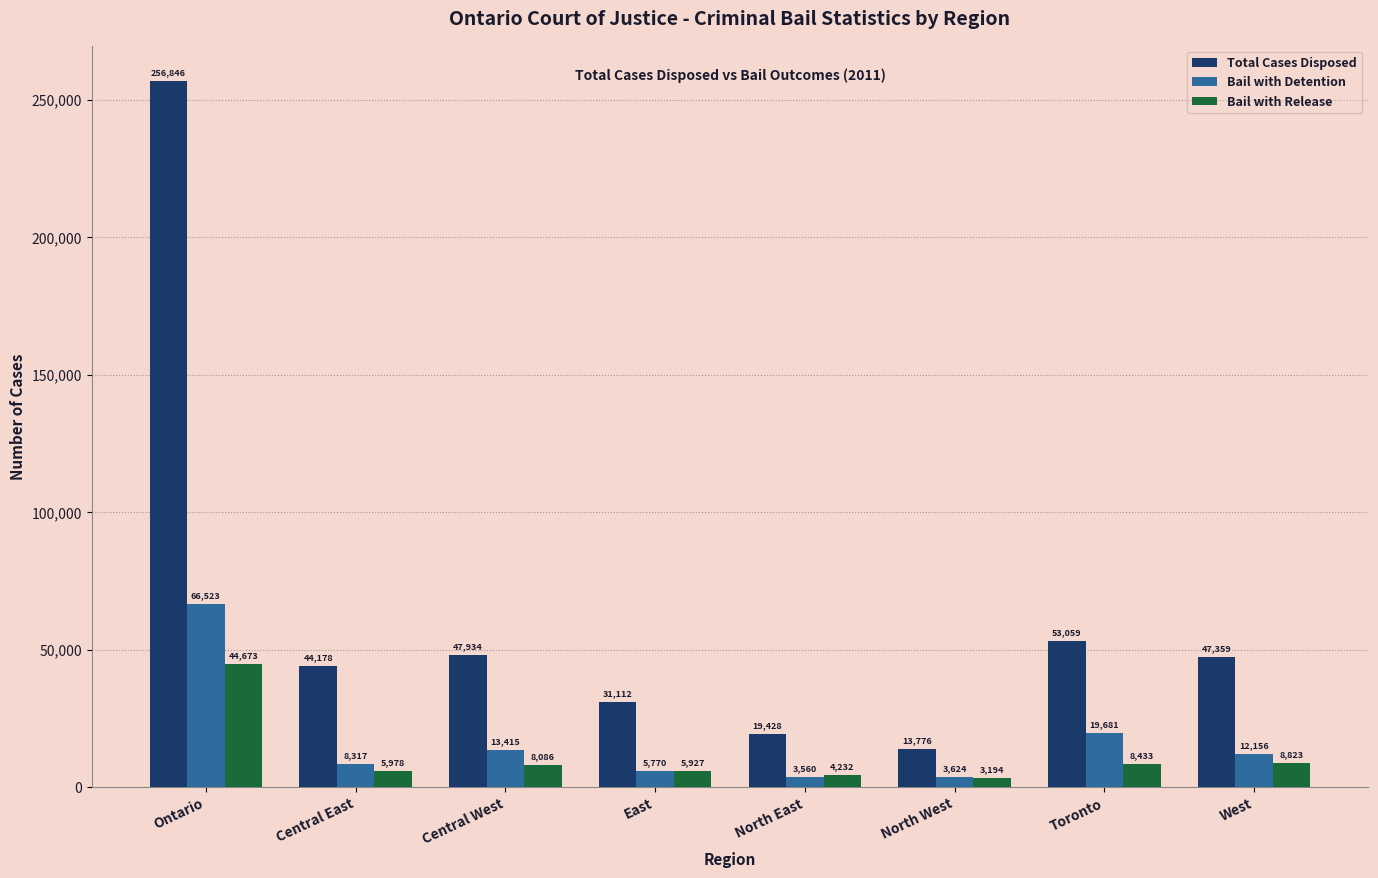

What are all the series names shown in the legend?

Total Cases Disposed, Bail with Detention, Bail with Release